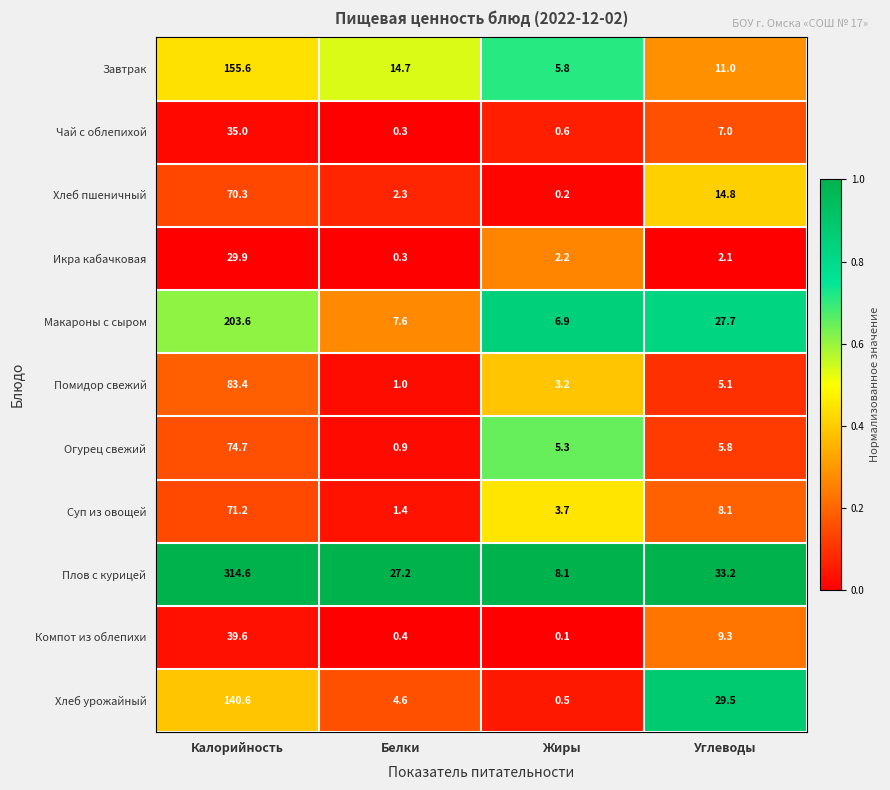

Which series changed the most between Калорийность and Жиры?

Плов с курицей